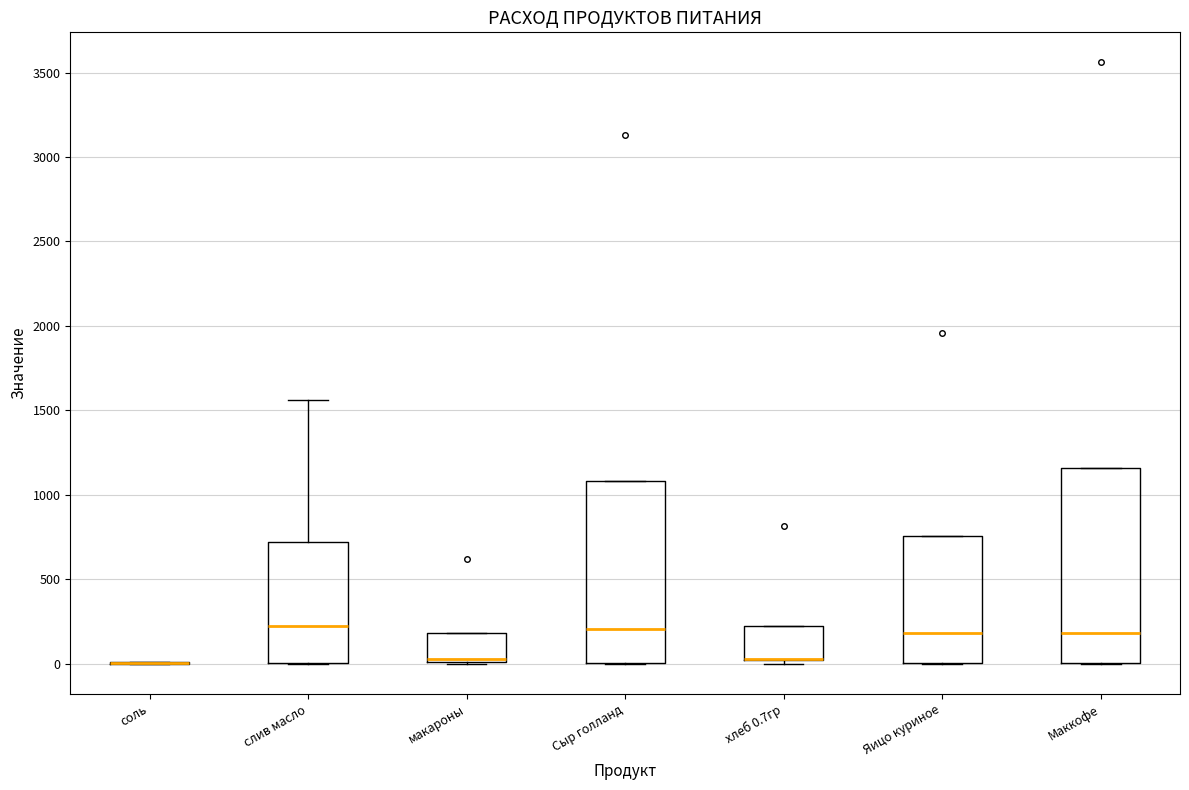

Reading left to right, transcribe this box plot: for each box, give where its median line is, the range the box spans, and where its two whiskers end, as read against the y-axis. The values are not printed on the chart, so give them approximately, as read against the axis.

соль: box collapsed to a line at 0, whiskers 0 to 0
слив масло: median 200, box 0 to 700, whiskers 0 to 1550
макароны: median 50 (drawn on the box's lower edge), box 0 to 200, whiskers 0 to 200
Сыр голланд: median 200, box 0 to 1100, whiskers 0 to 1100
хлеб 0.7гр: median 50 (drawn on the box's lower edge), box 0 to 200, whiskers 0 (just below the box's lower edge) to 200
Яицо куриное: median 200, box 0 to 750, whiskers 0 to 750
Маккофе: median 200, box 0 to 1150, whiskers 0 to 1150